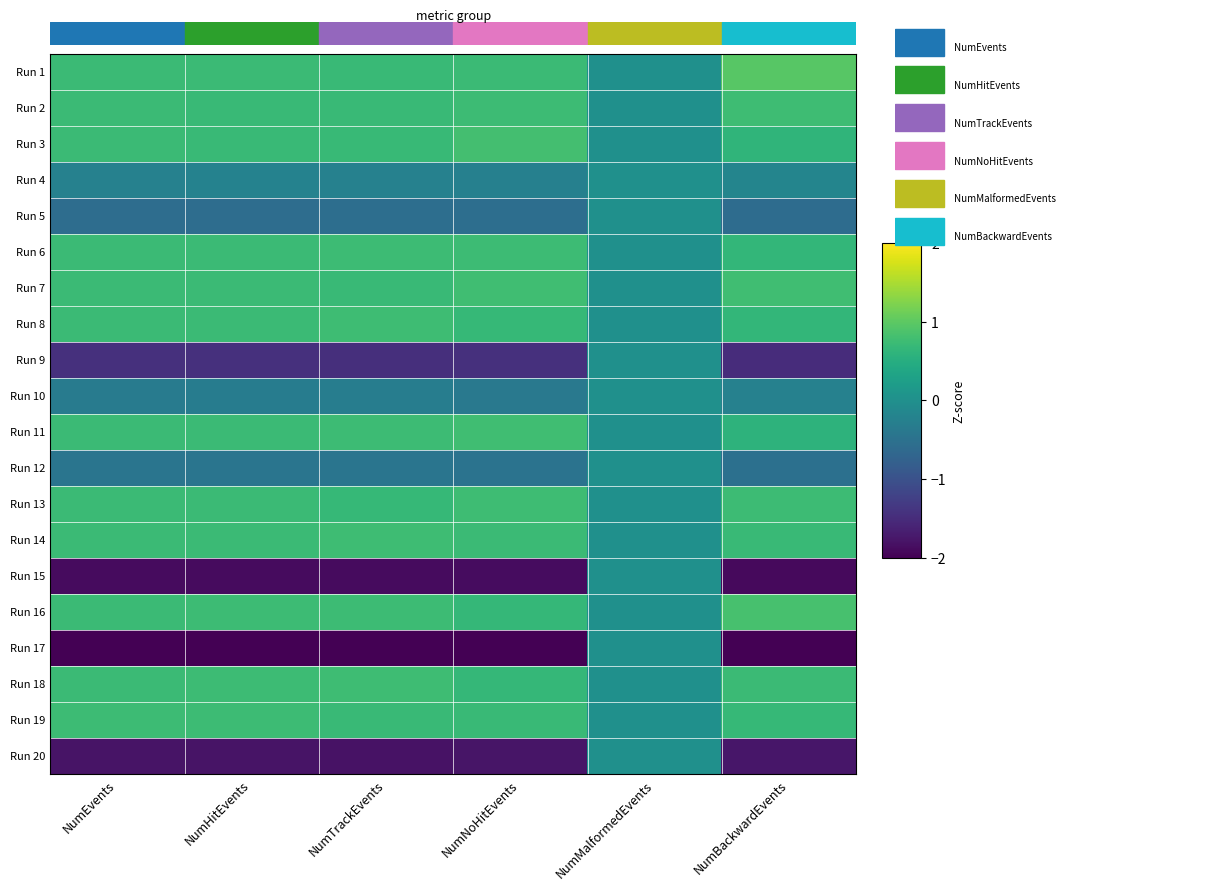

At which category is the sum across all series the highest?

NumTrackEvents